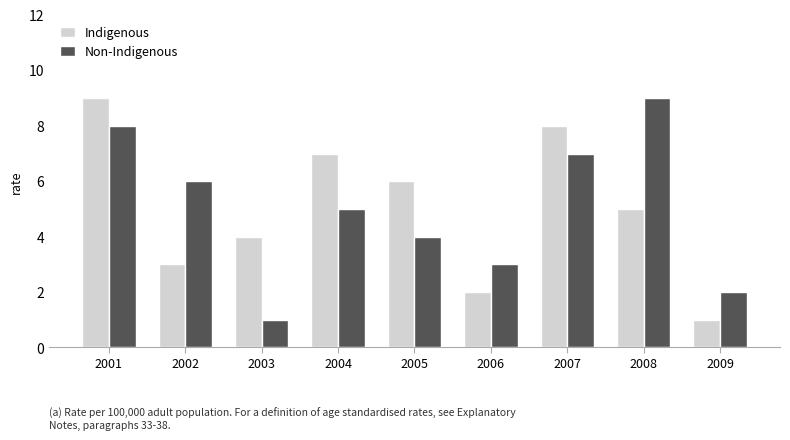

What is the difference between the second highest and second lowest values in the Indigenous series?

6